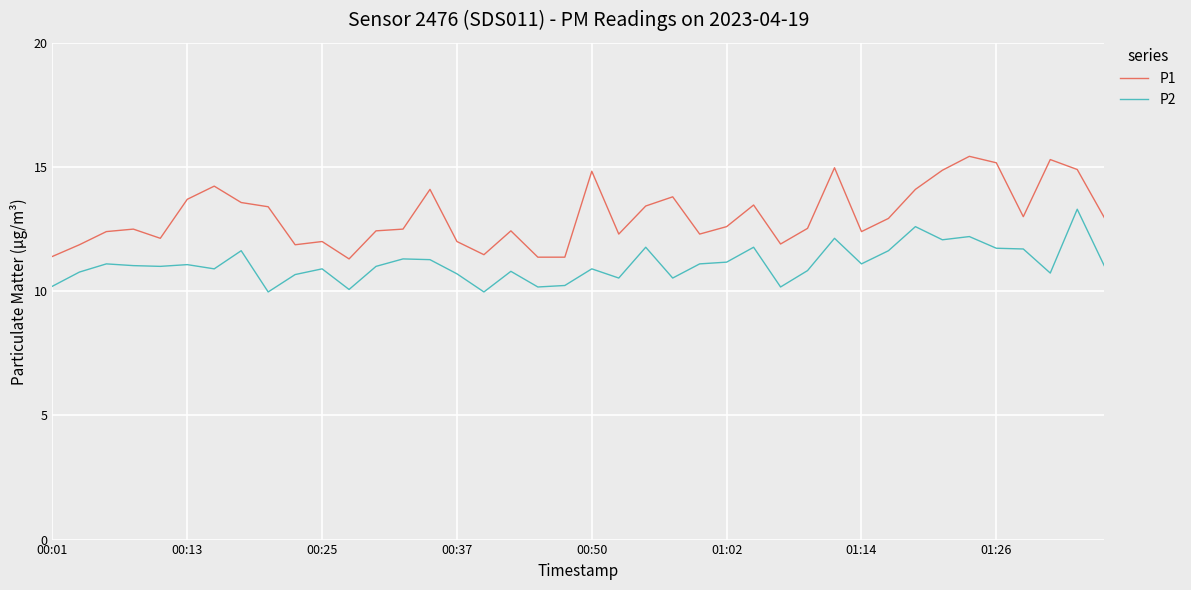

What is the greatest value displayed?

15.4